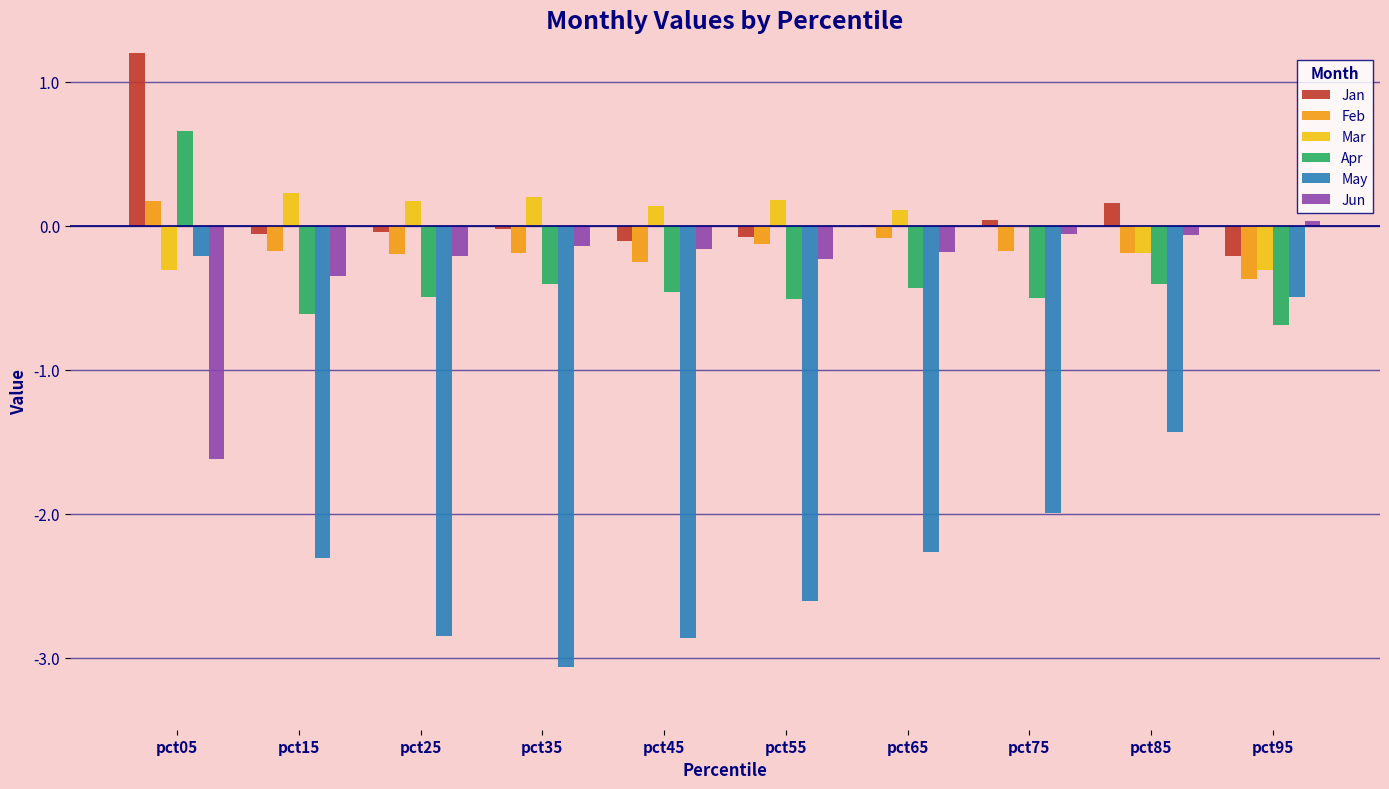

Count the Feb values in the range 0 to 1.

1